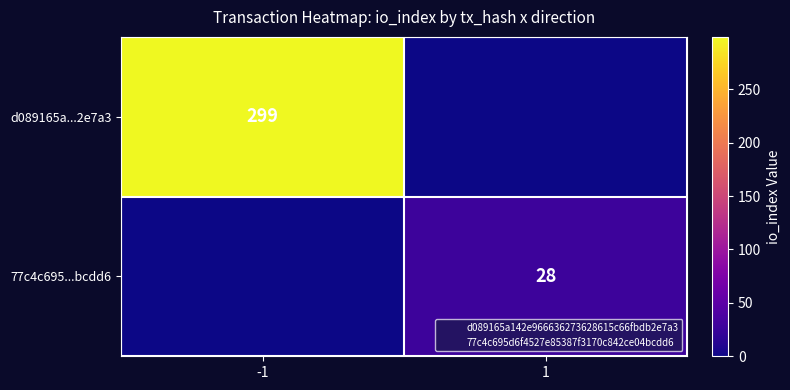

At which label is 77c4c695...bcdd6 closest to 14?

-1